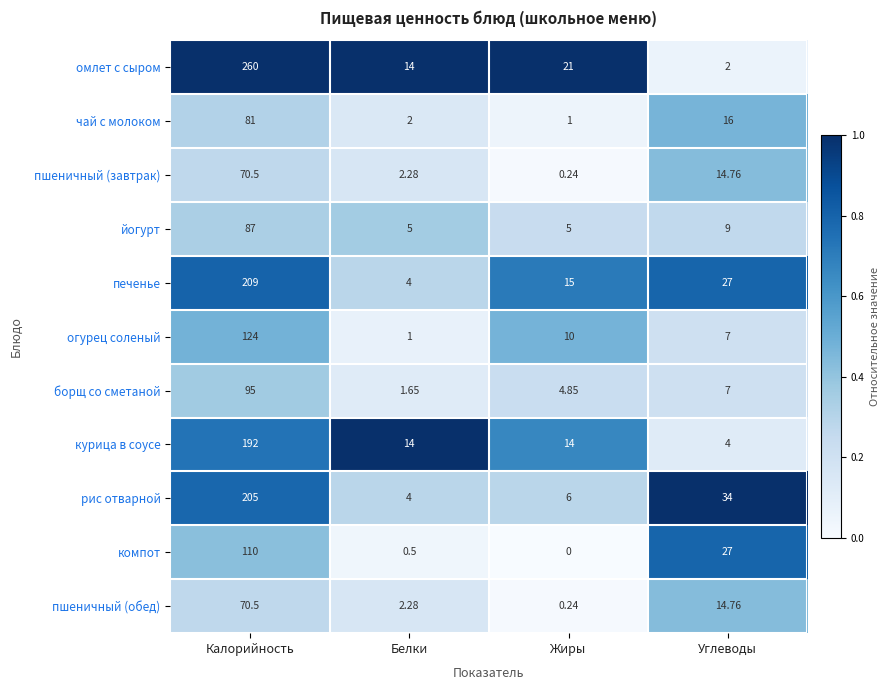

List the labels in order of пшеничный (обед) value, largest first.

Калорийность, Углеводы, Белки, Жиры